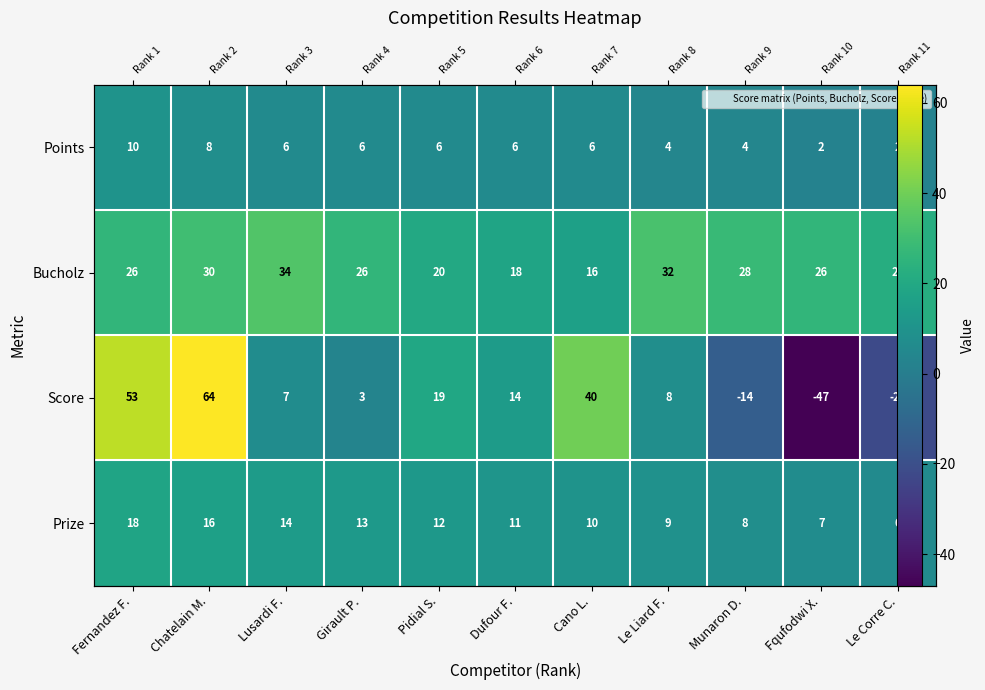

Rank the categories by Score value from lowest to highest.

Fqufodwi X., Le Corre C., Munaron D., Girault P., Lusardi F., Le Liard F., Dufour F., Pidial S., Cano L., Fernandez F., Chatelain M.